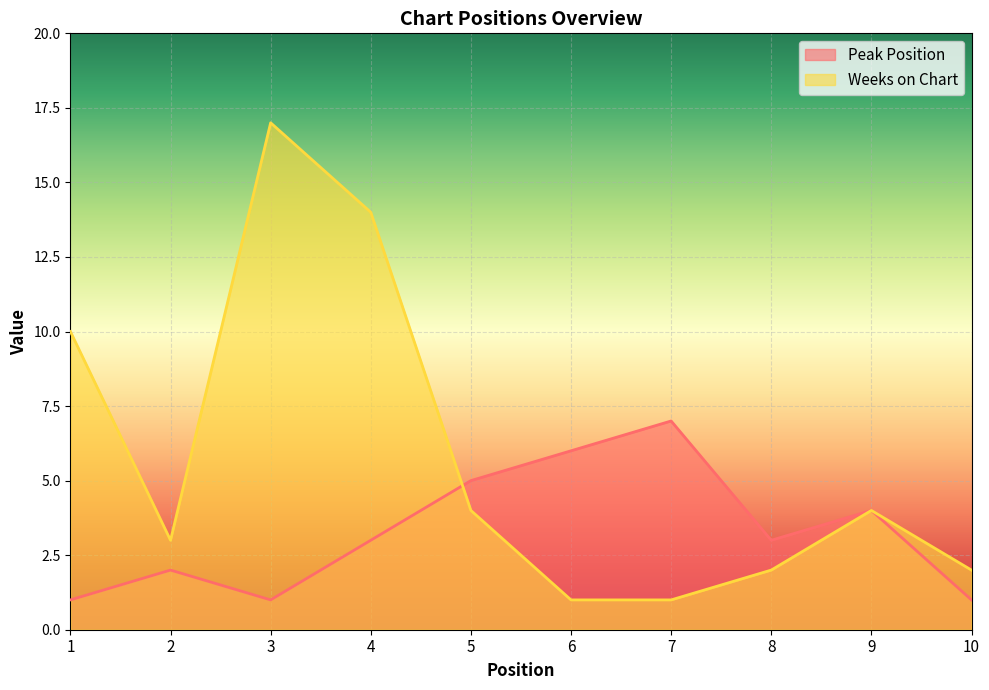

How many Peak Position values are between 1 and 5?

8